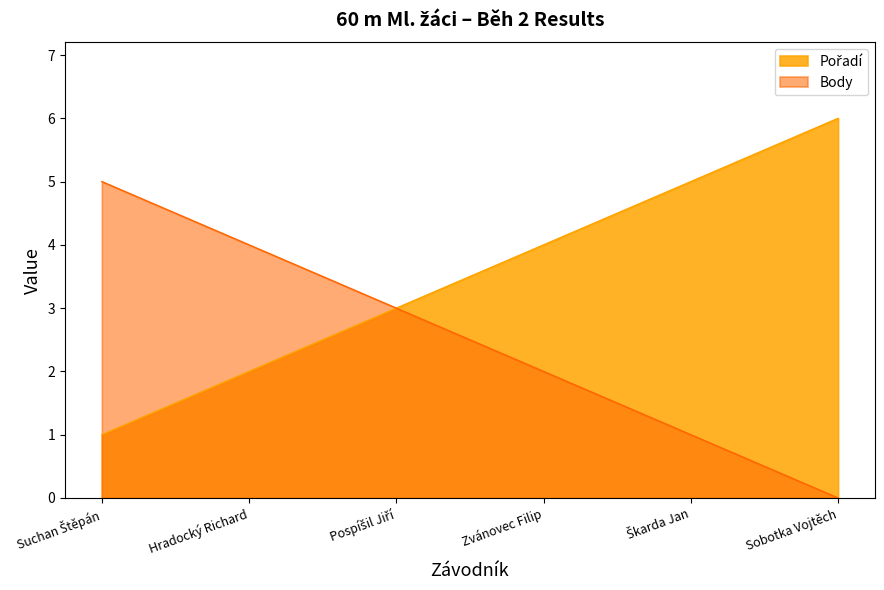

True or false: Pořadí and Body intersect in this chart.

False